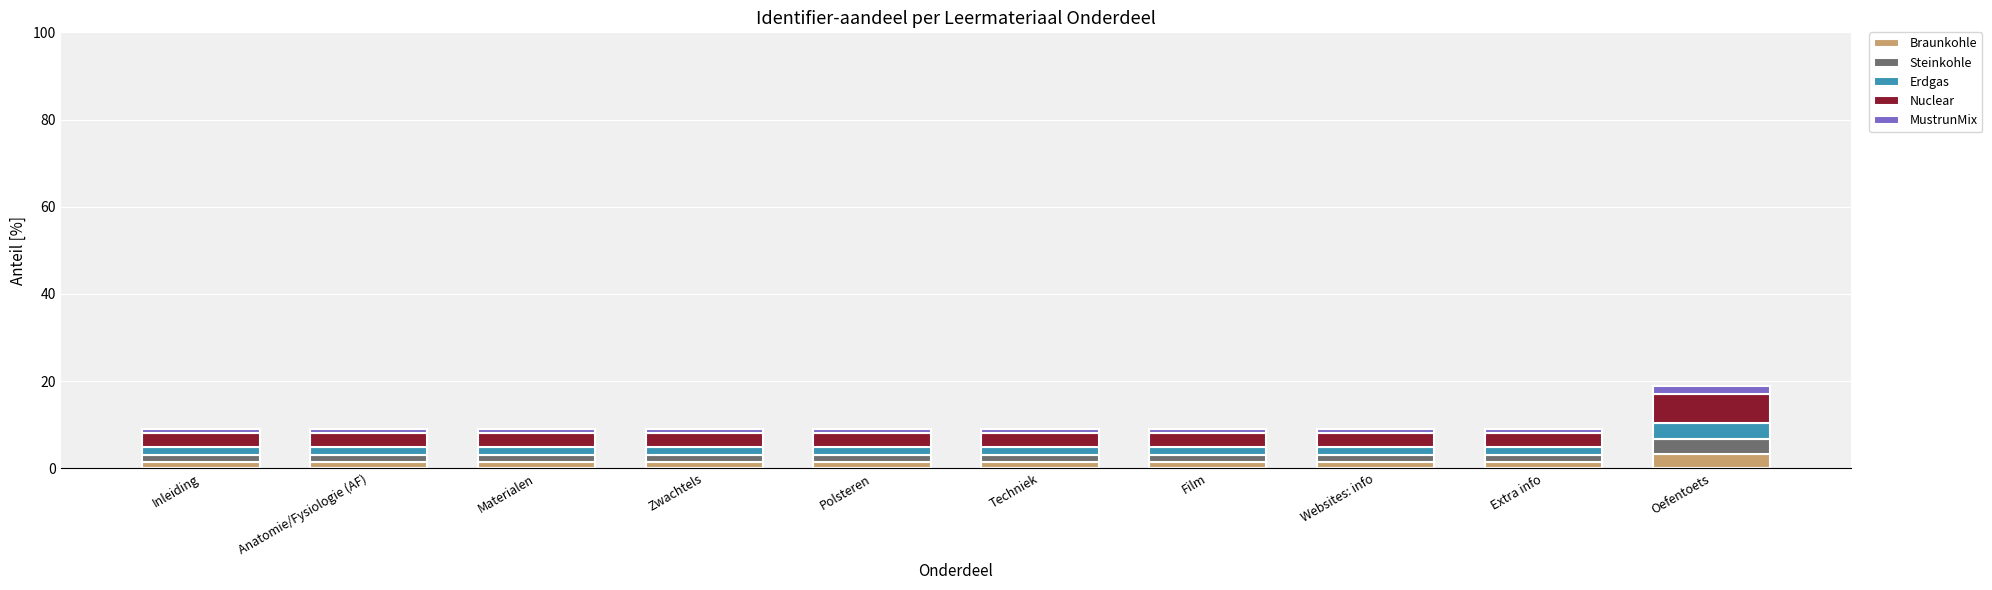

Does the chart contain stacked bars?

Yes